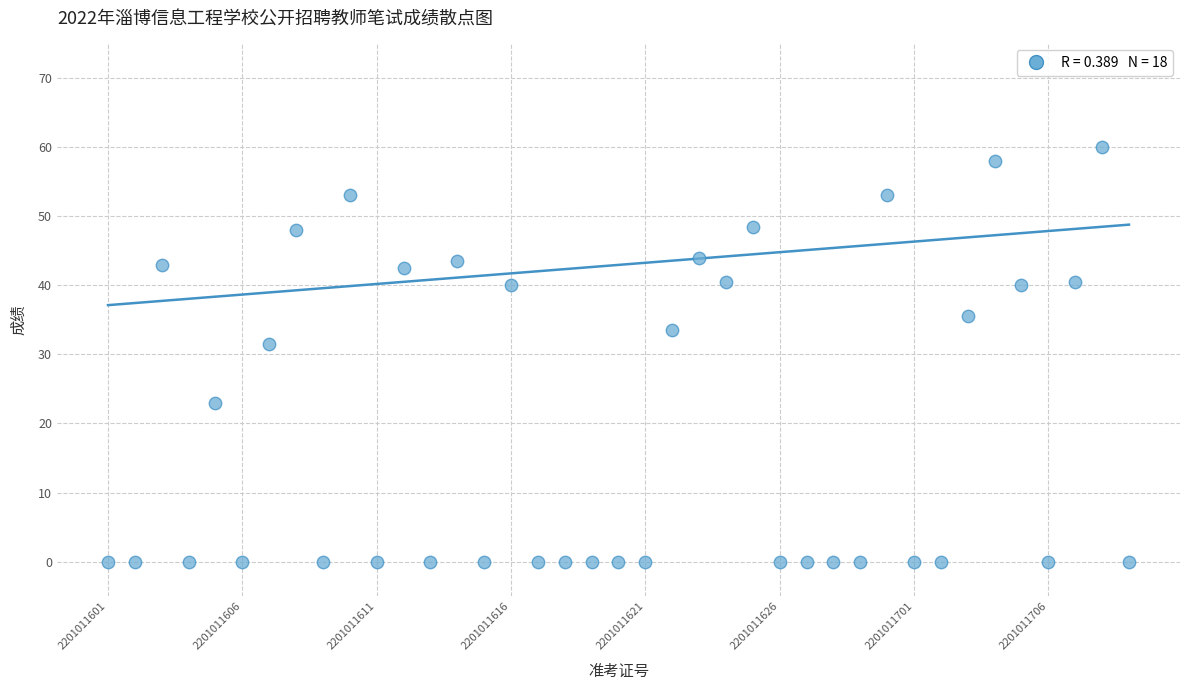

What Y value in the scatter plot is closest to 30?

31.5